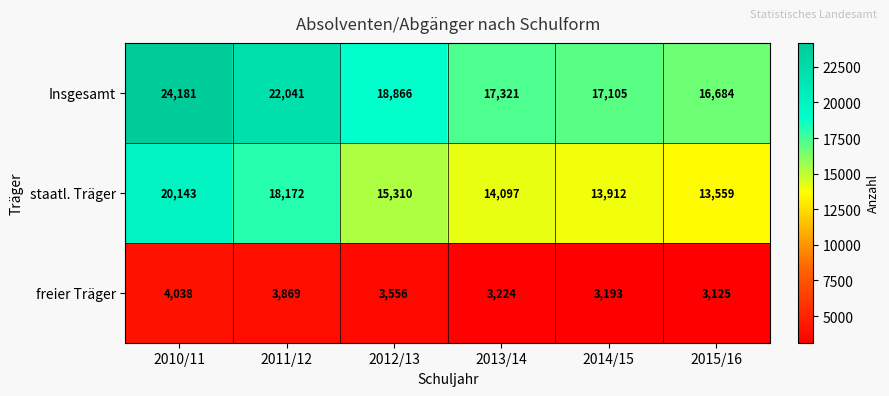

What is the greatest value displayed?

24181